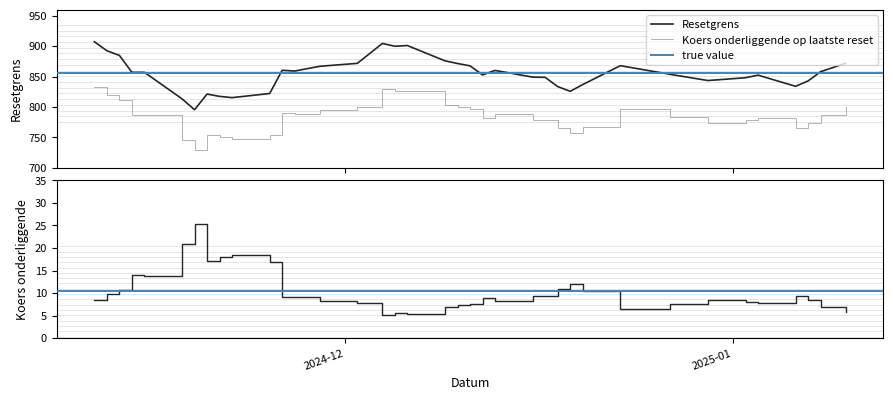

How many values in the Koers onderliggende op laatste reset series are below 786?

18